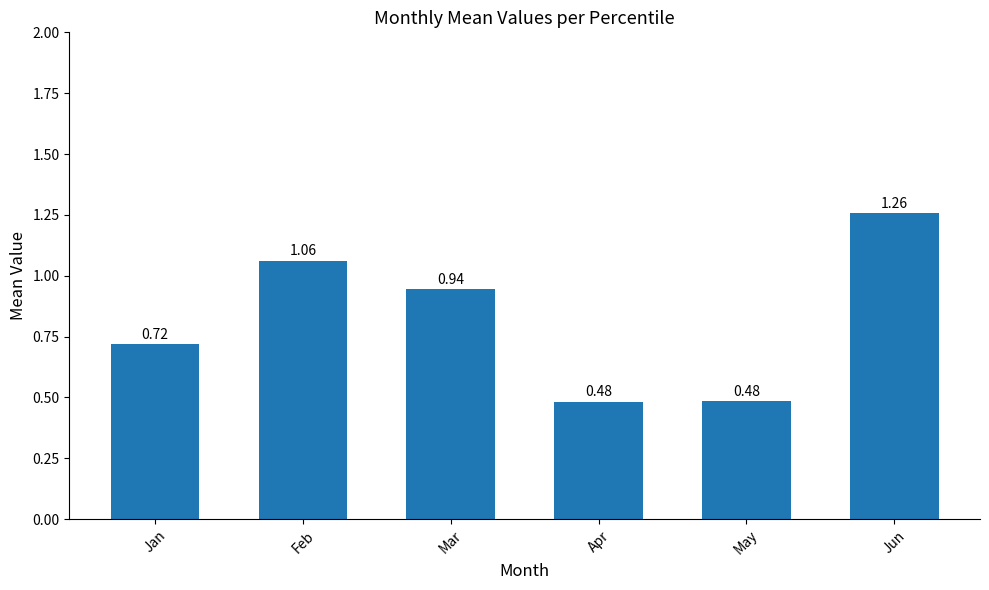

Count the number of categories in the chart.

6